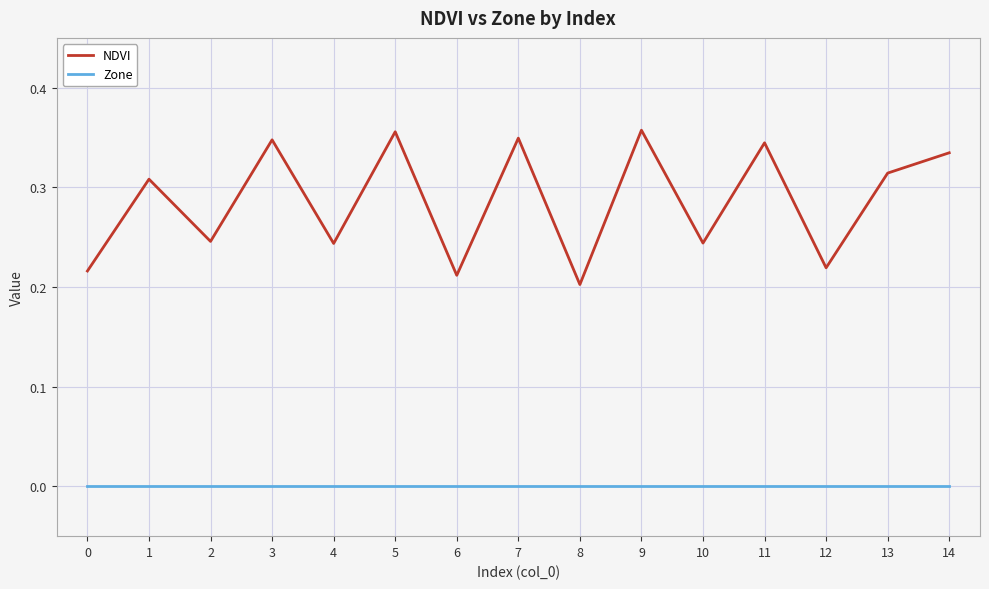

Which series changed the most between 2 and 14?

NDVI